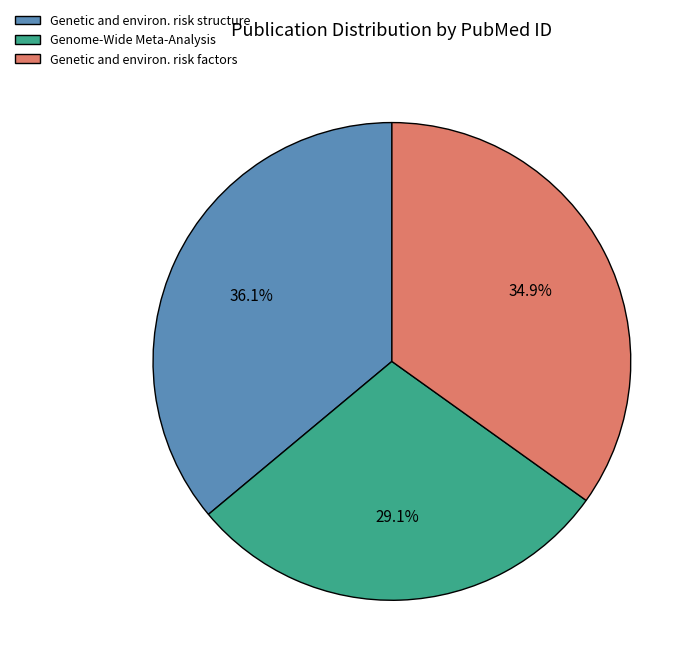

How many slices are in this pie chart?

3